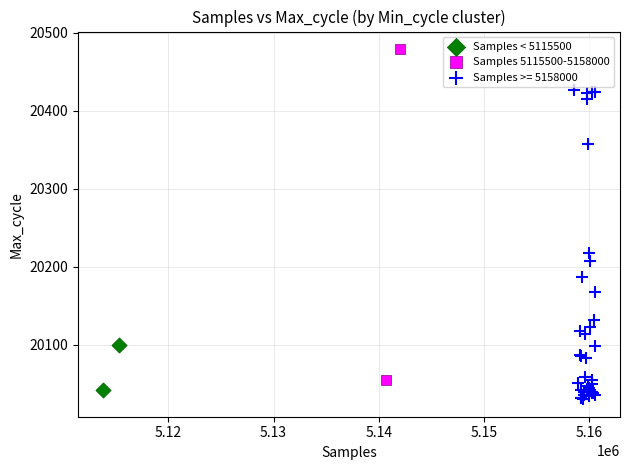

Which series contains the lowest Y value?

Samples >= 5158000